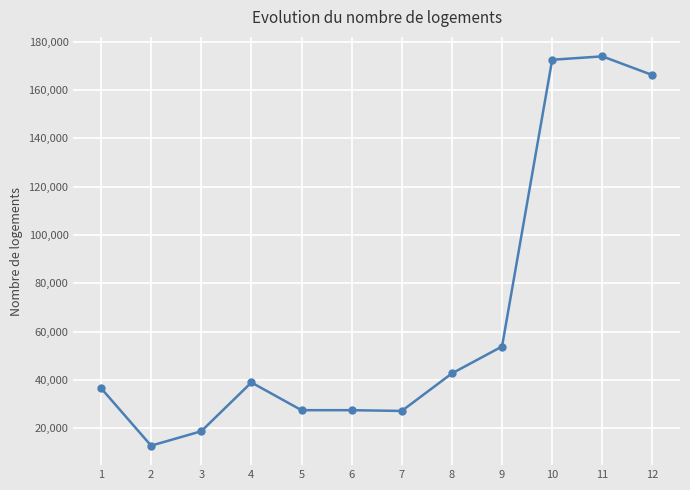

What is the greatest value displayed?

173888.0